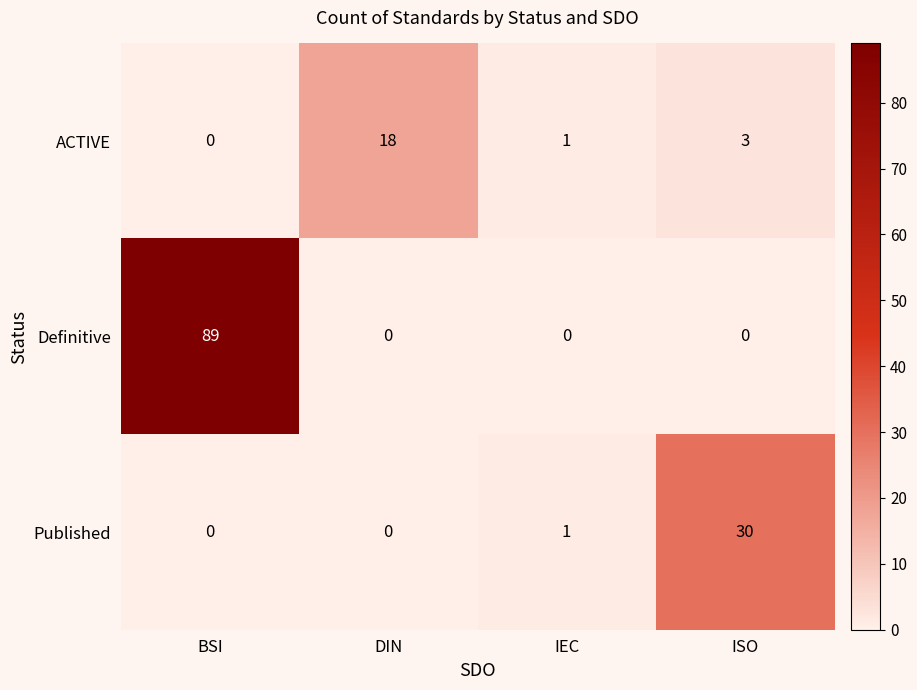

How many Definitive values are between 0 and 89?

4